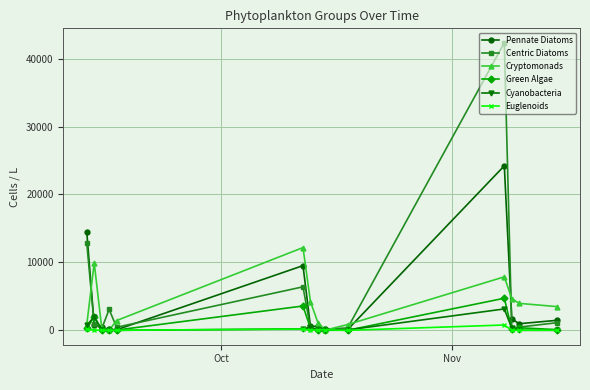

How many series are shown in this chart?

6